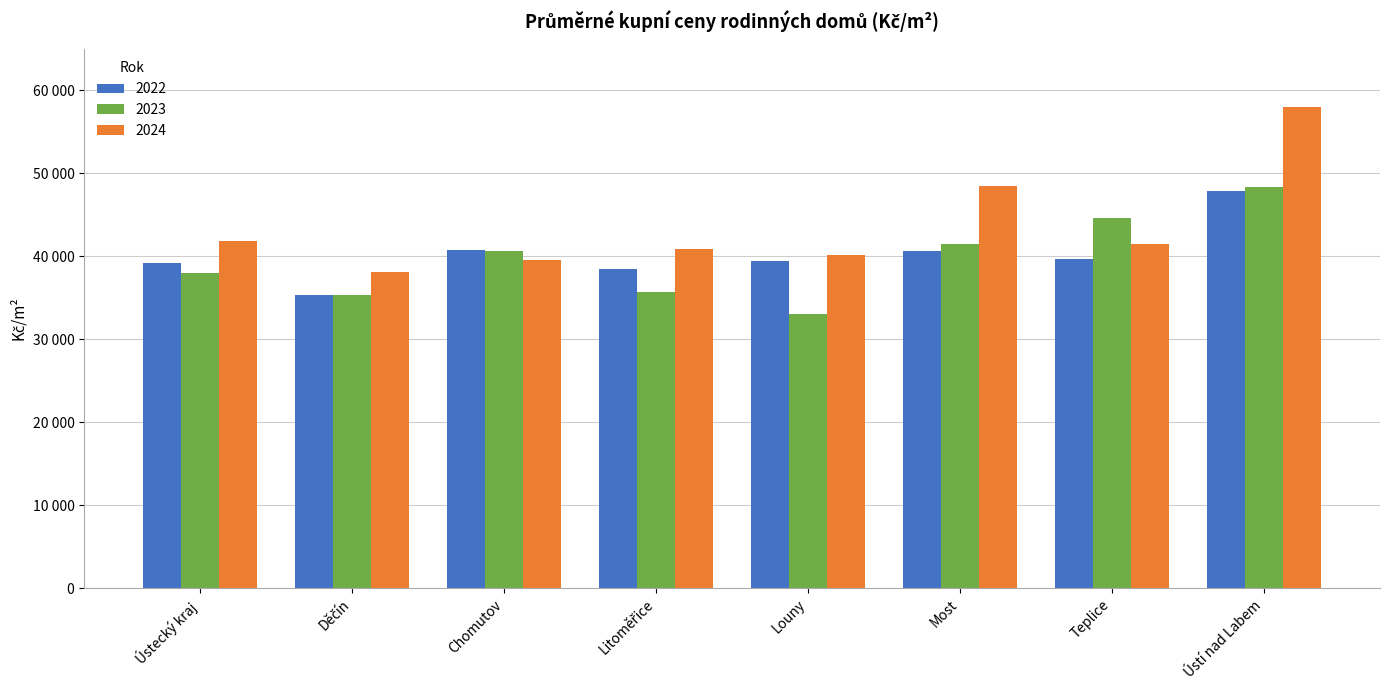

Does the chart contain any negative values?

No